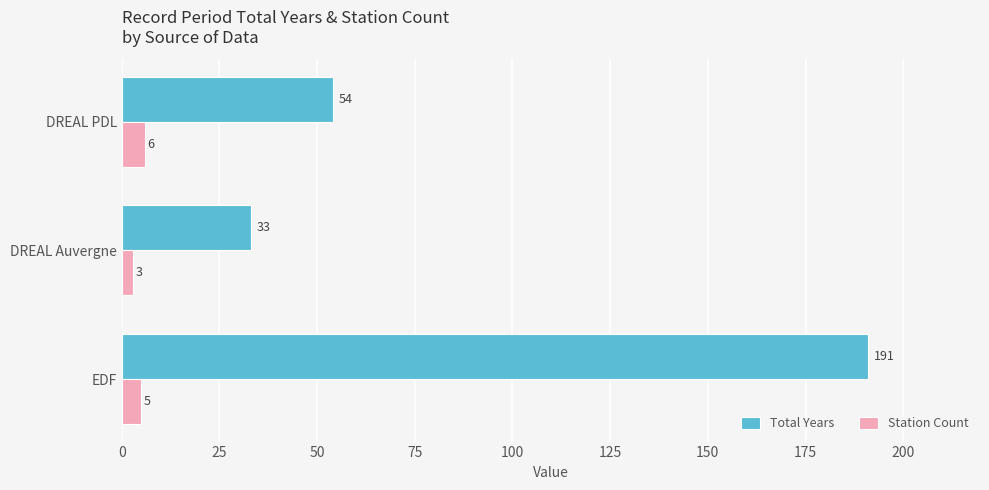

What is the average value of the Total Years series?

93